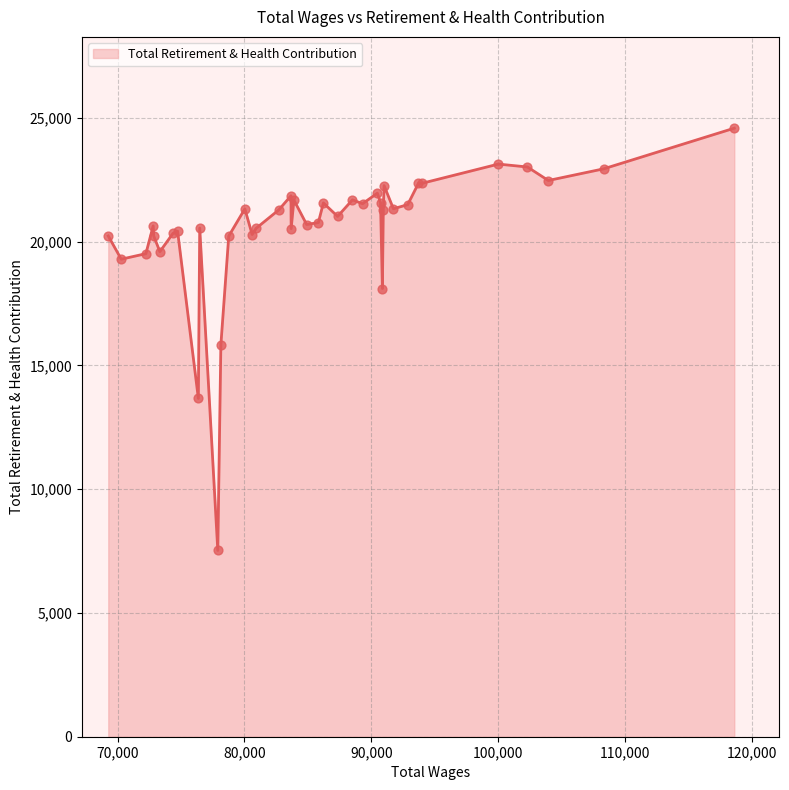

What is the difference between the maximum and minimum values?

17058